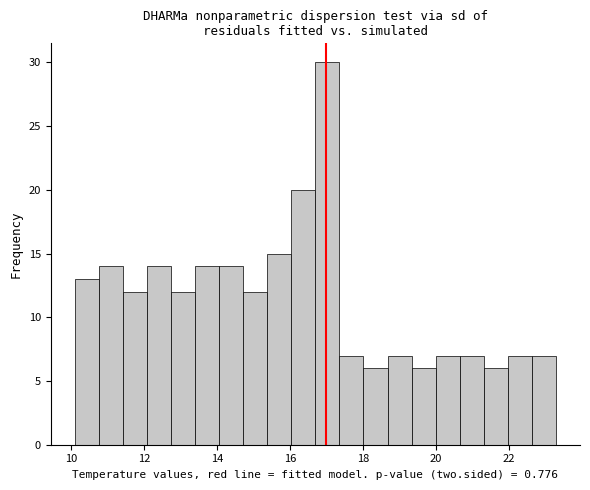

Around what value on the x-axis is the tallest bar? Give the approximate position of its centre, as read against the axis.

17.0